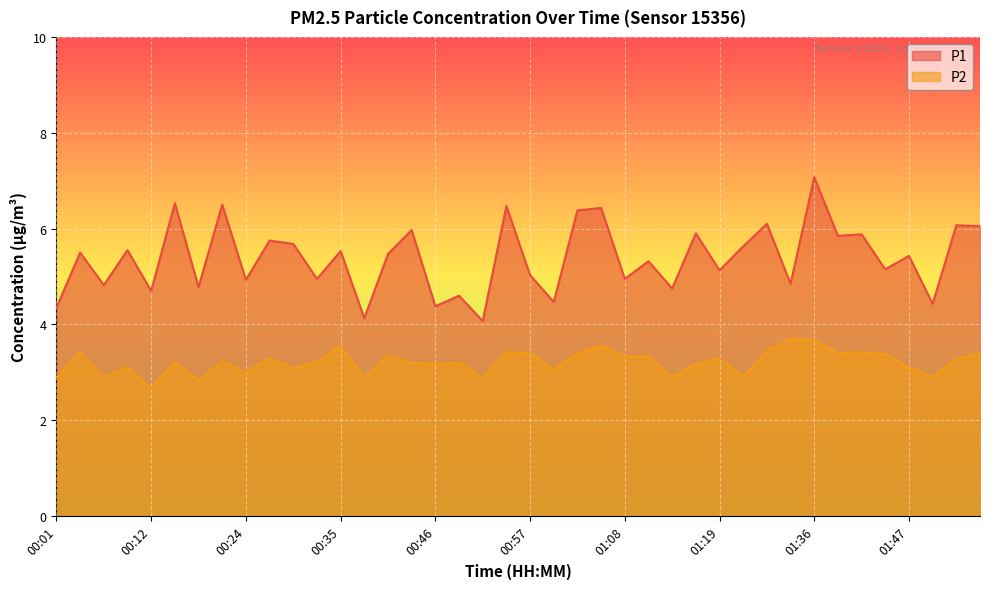

True or false: P2 and P1 intersect in this chart.

False